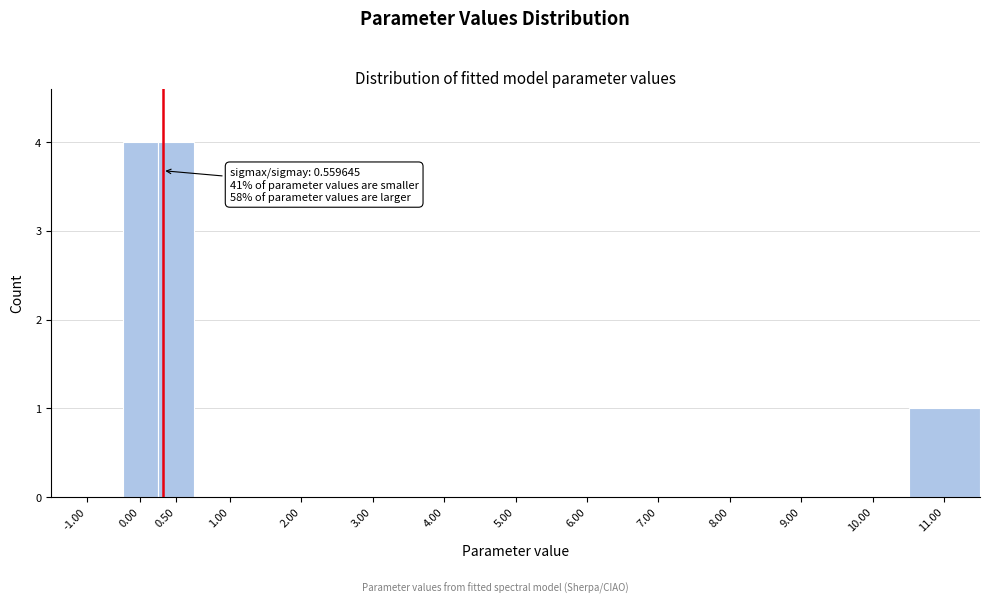

Reading left to right, transcribe all the data shown in this chart.

-1.00=0	0.00=4	0.50=4	1.00=0	2.00=0	3.00=0	4.00=0	5.00=0	6.00=0	7.00=0	8.00=0	9.00=0	10.00=0	11.00=1